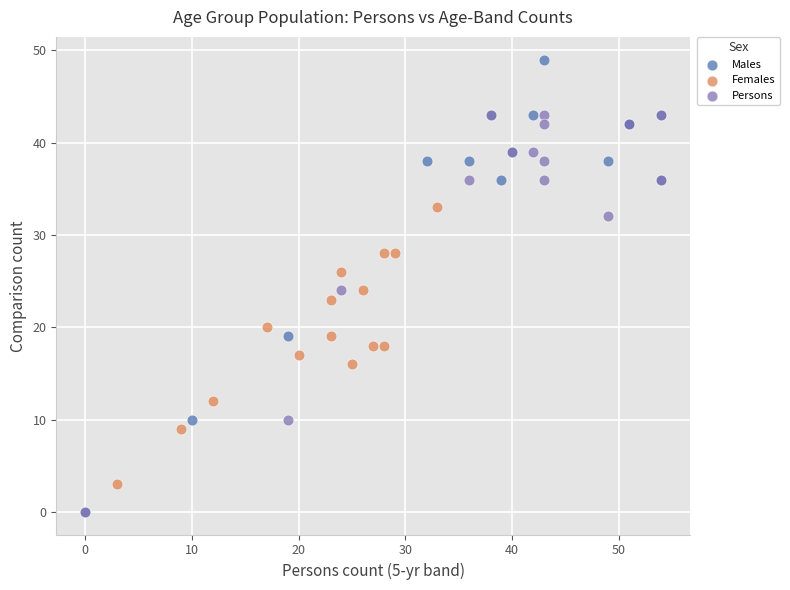

What are all the series names shown in the legend?

Males, Females, Persons